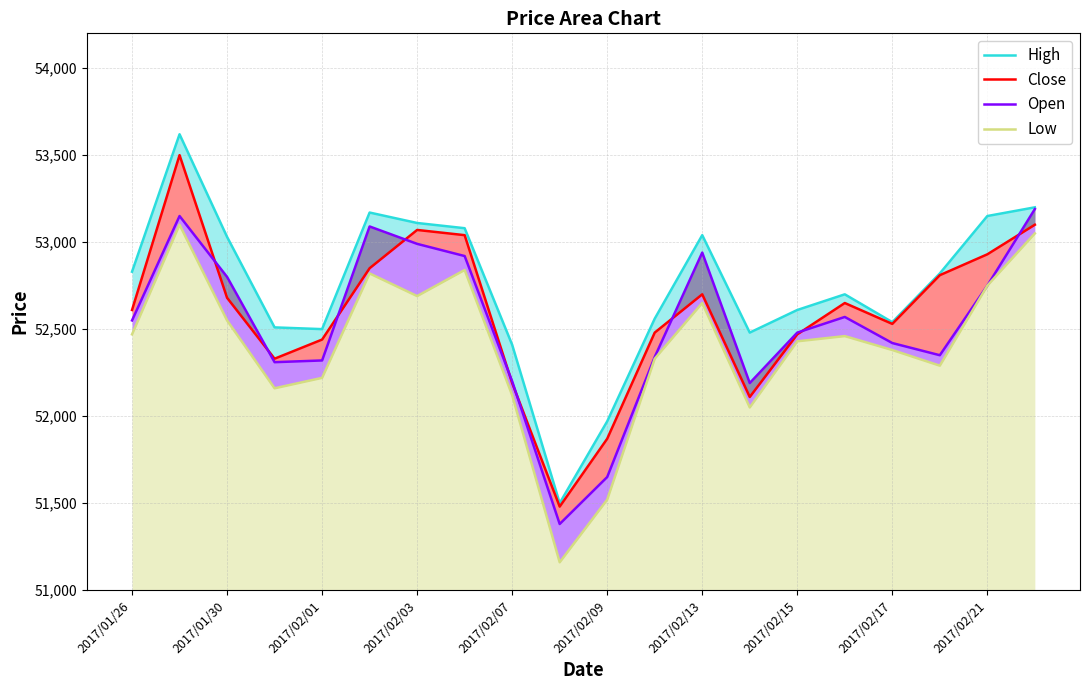

What is the maximum value for Low?

53100